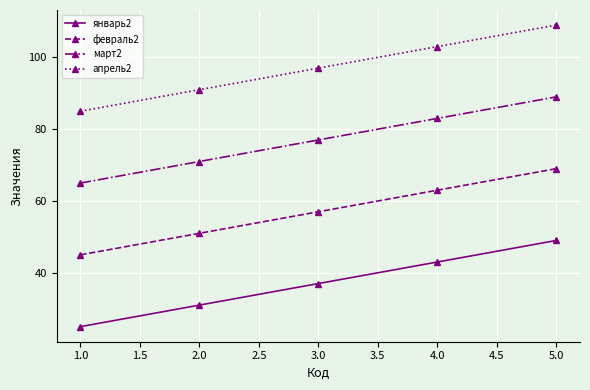

The value of апрель2 at 2.0 is 126. True or false?

False